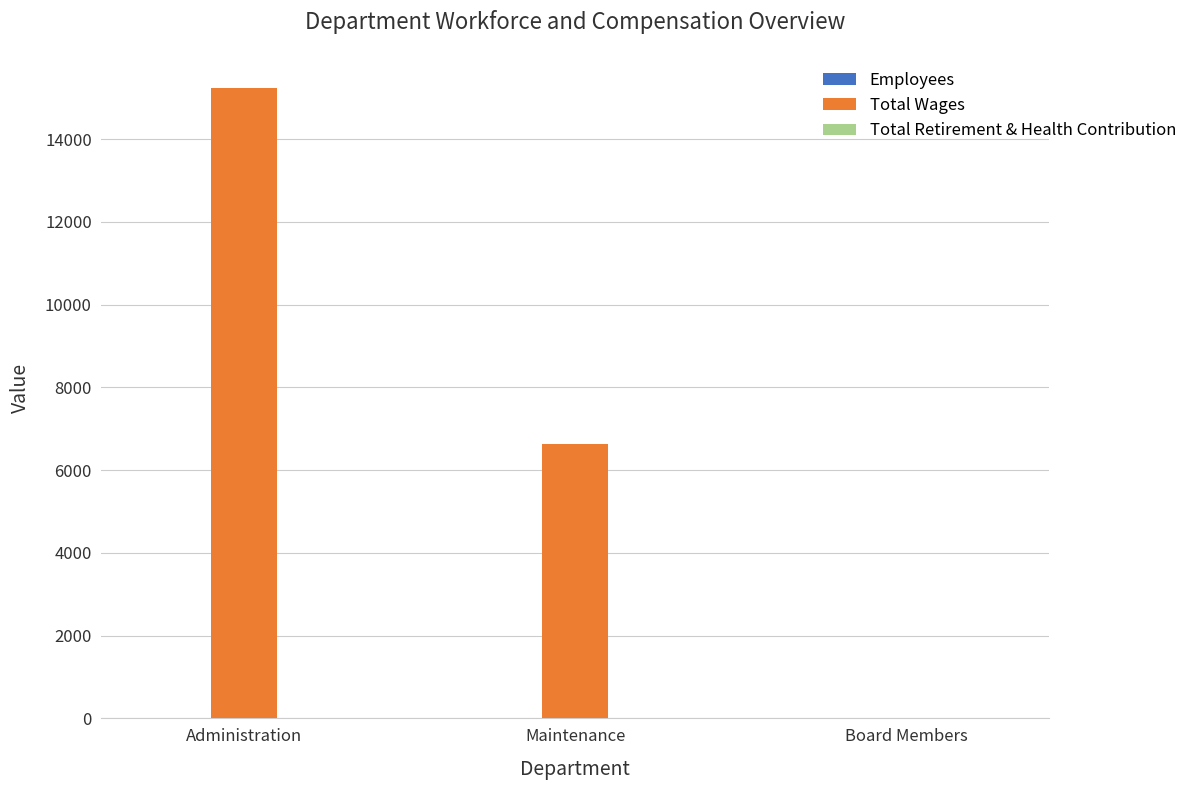

How many positive values does the Total Wages series have?

2